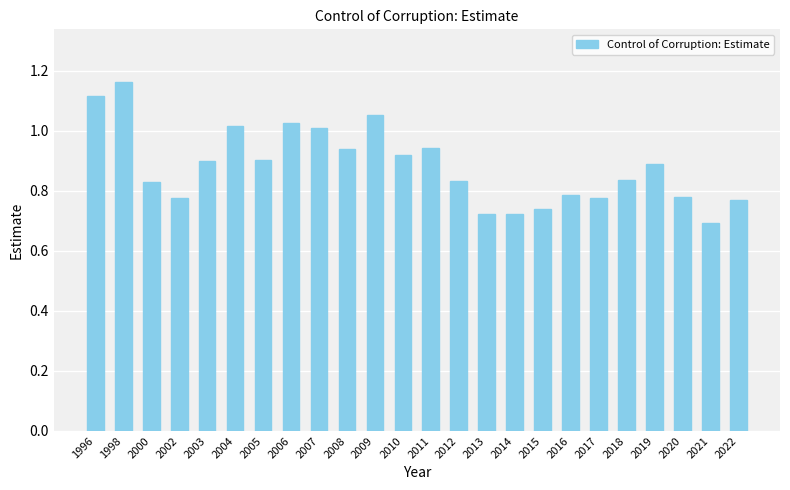

The value at 2002 is 1.4. True or false?

False